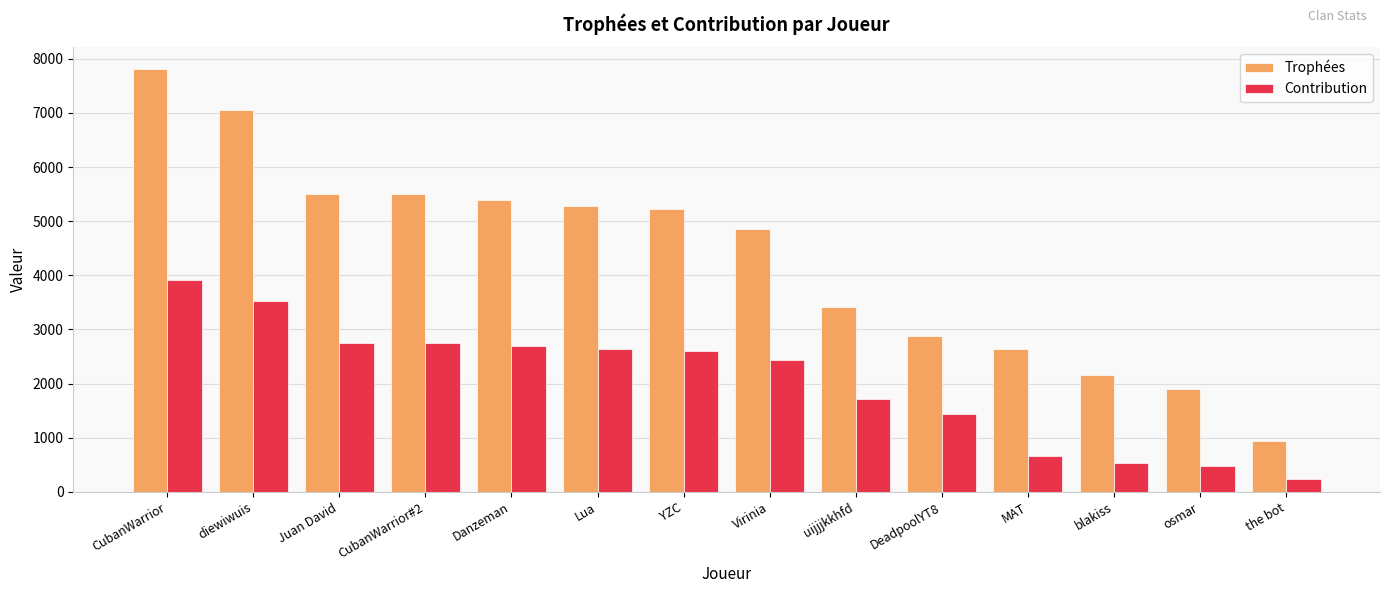

What is the difference between the Trophées values at CubanWarrior#2 and uijjjkkhfd?

2084